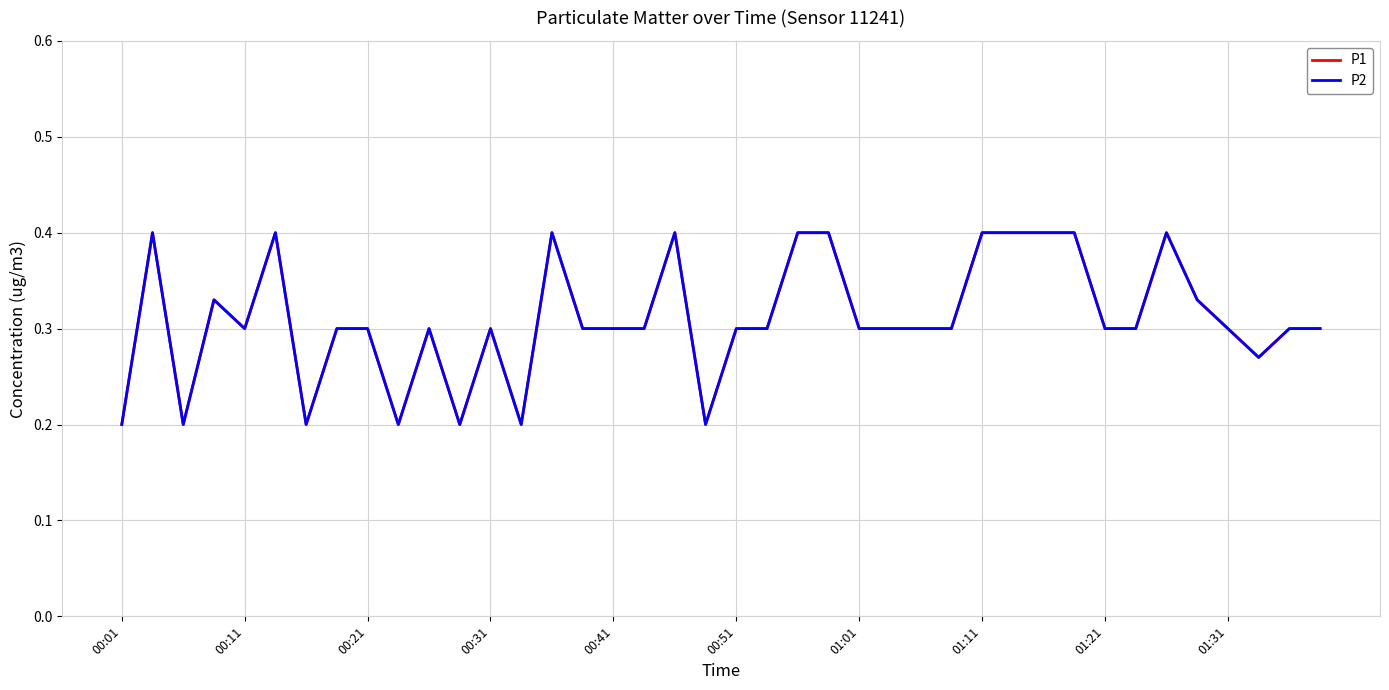

Count the P2 values in the range 0 to 1.

40